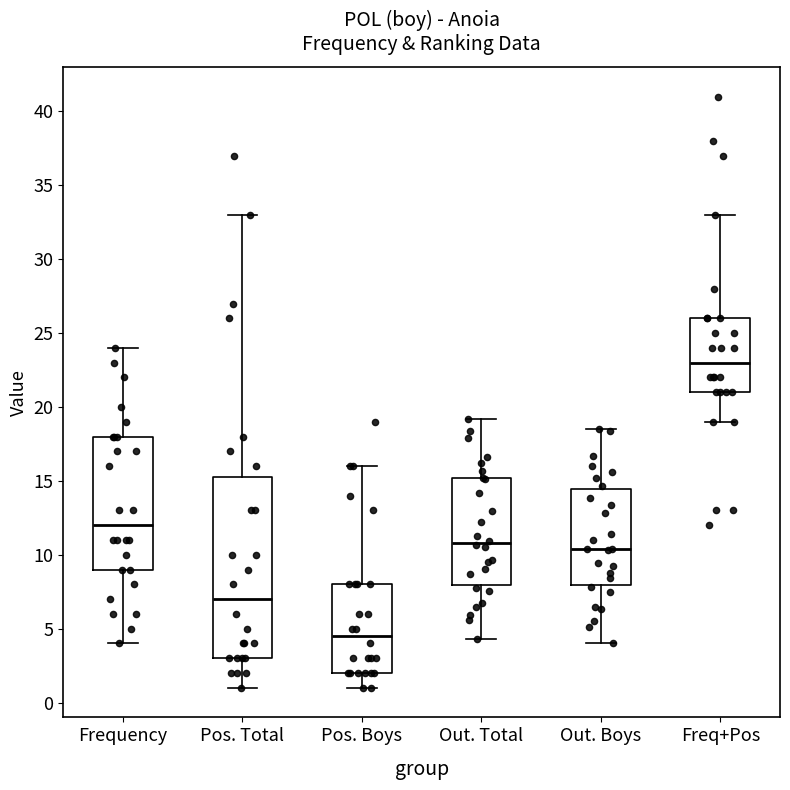

Which box's median line is the lowest?

Pos. Boys